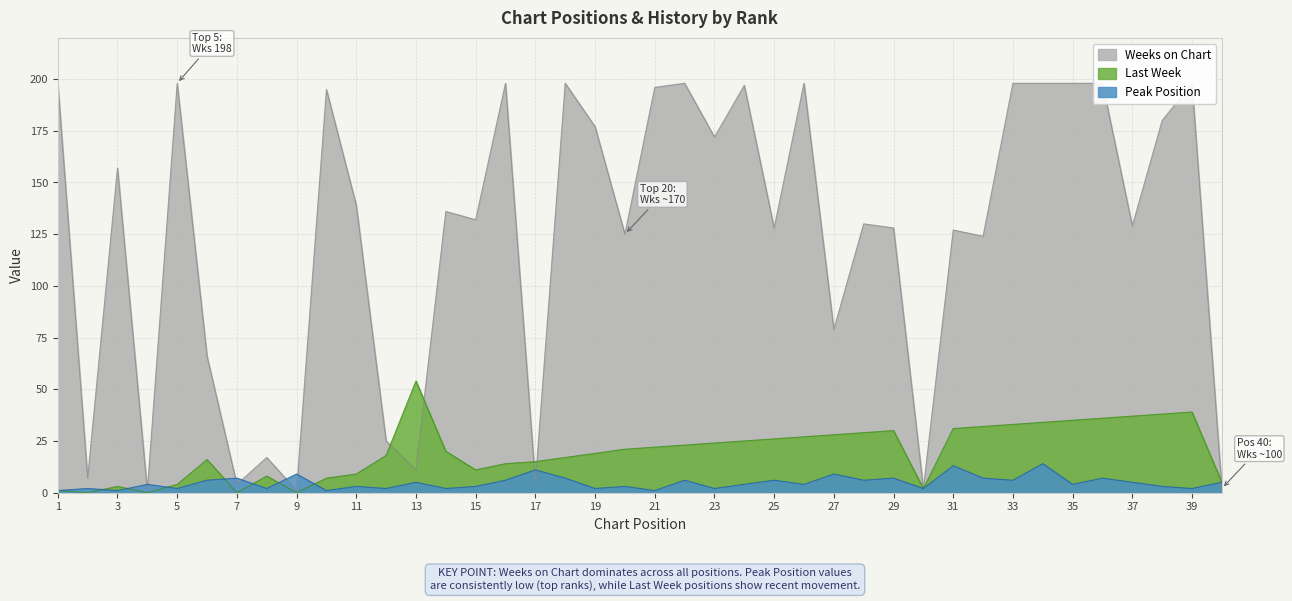

The value of Last Week at 19 is 9. True or false?

False